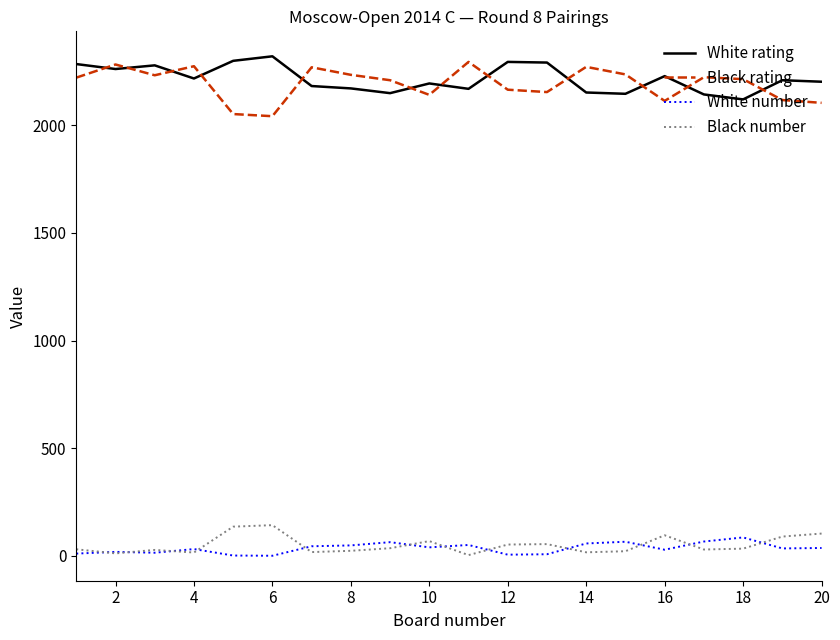

What is the maximum value shown in the chart?

2319